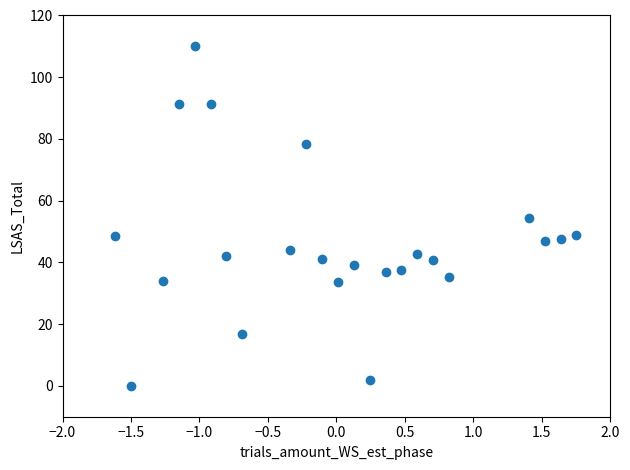

What is the range of Y values (max minus min)?

110.0